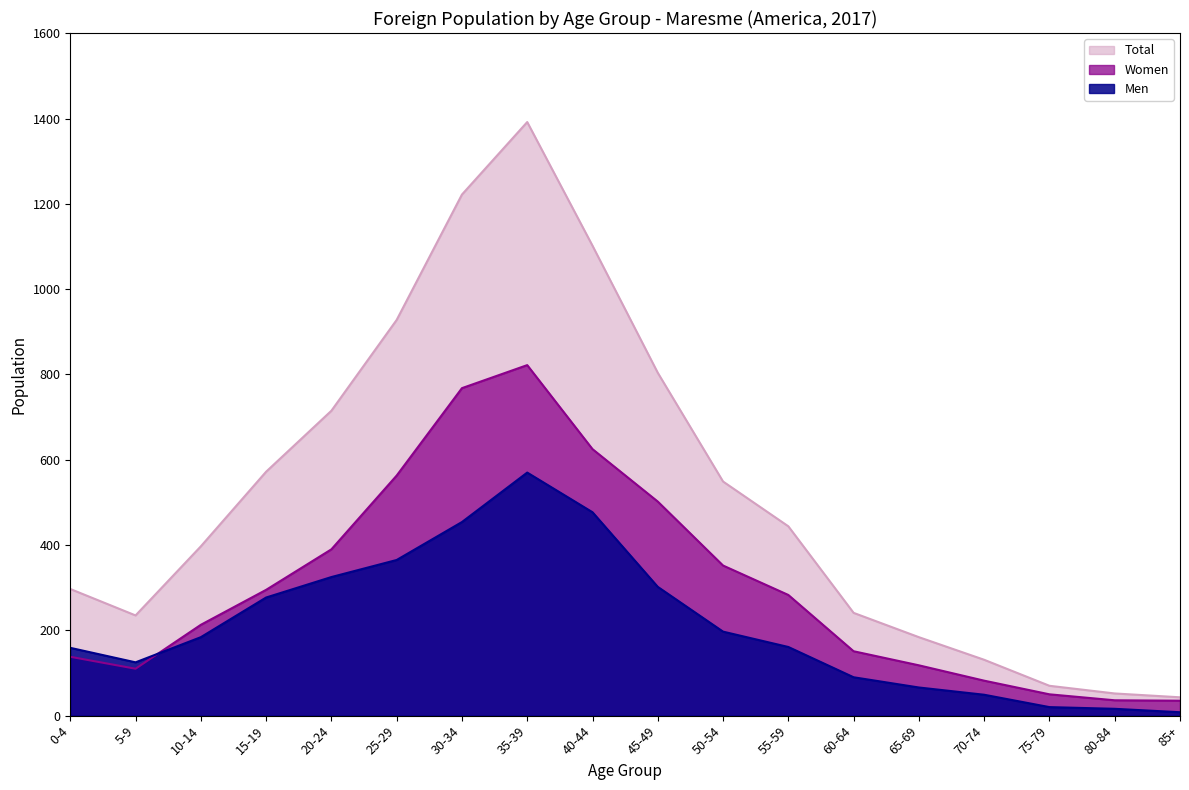

Which series has the widest spread of values?

Total